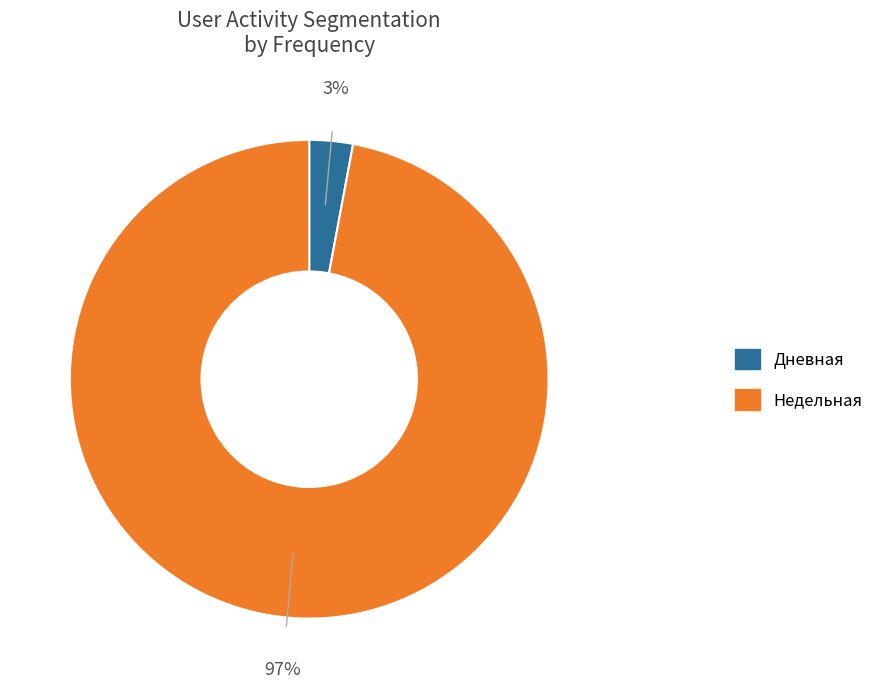

To the nearest percent, what is the average slice percentage?

50%